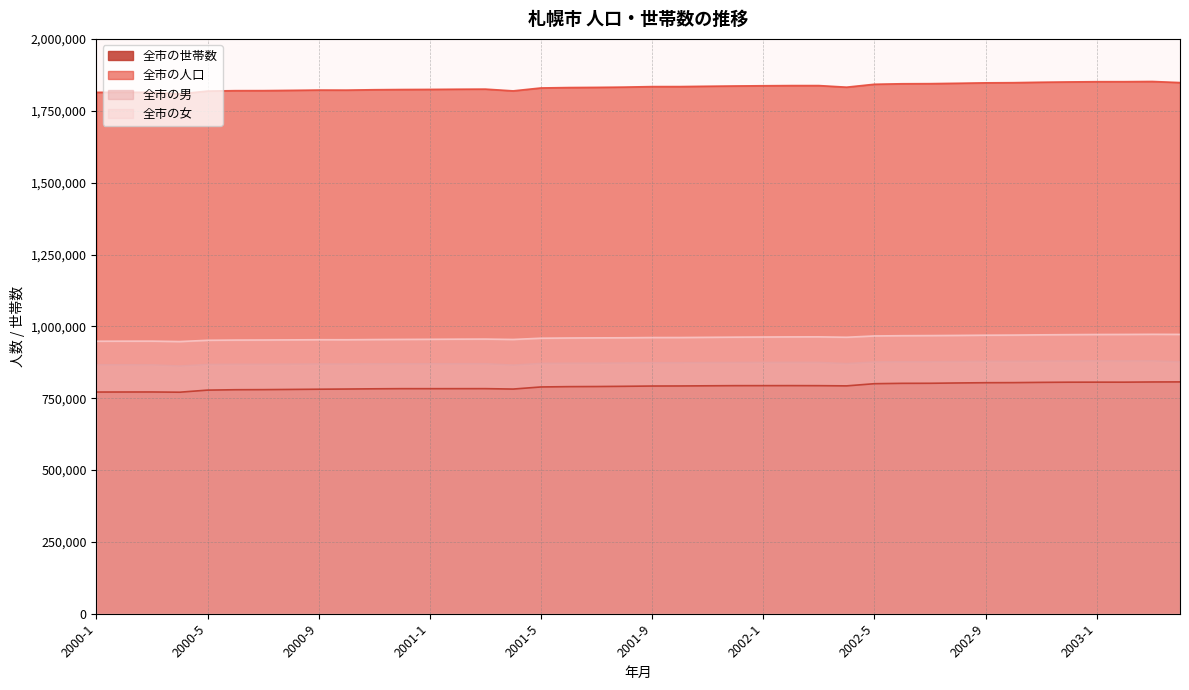

In 全市の世帯数, how many points are lower than both neighbors (excluding endpoints)?

5